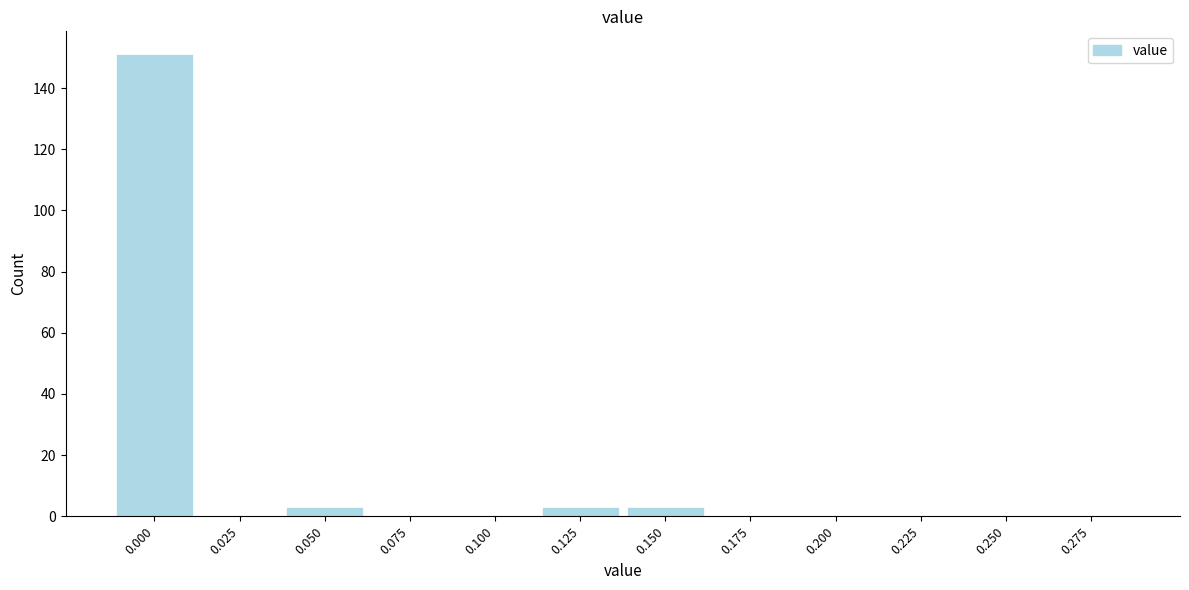

Reading left to right, extract all data points from this chart.

0.000=151	0.025=0	0.050=3	0.075=0	0.100=0	0.125=3	0.150=3	0.175=0	0.200=0	0.225=0	0.250=0	0.275=0